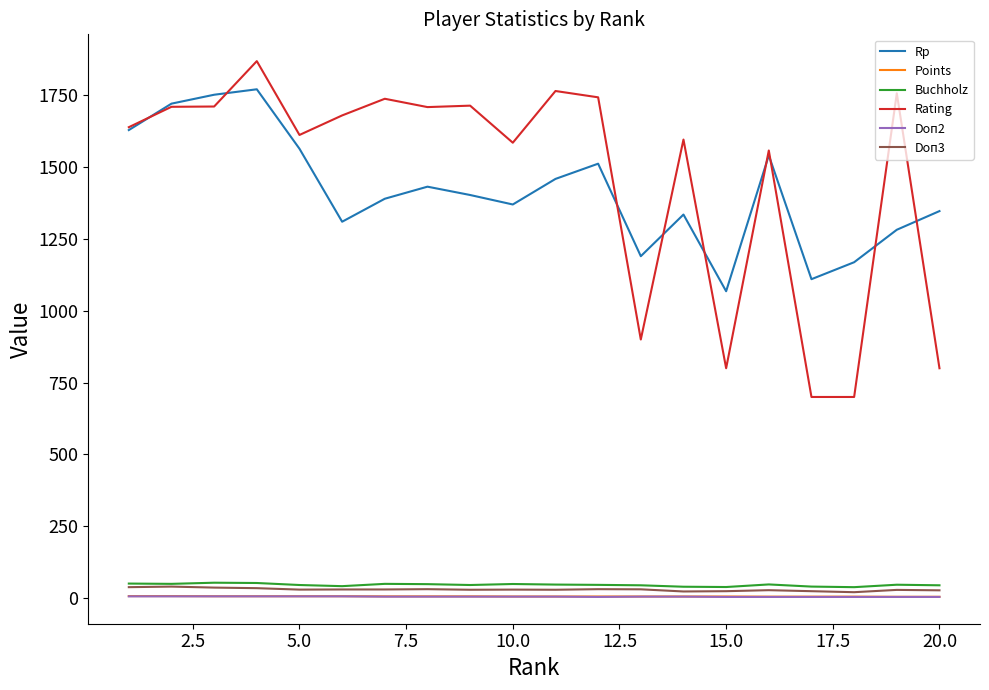

How many lines are shown in the chart?

6